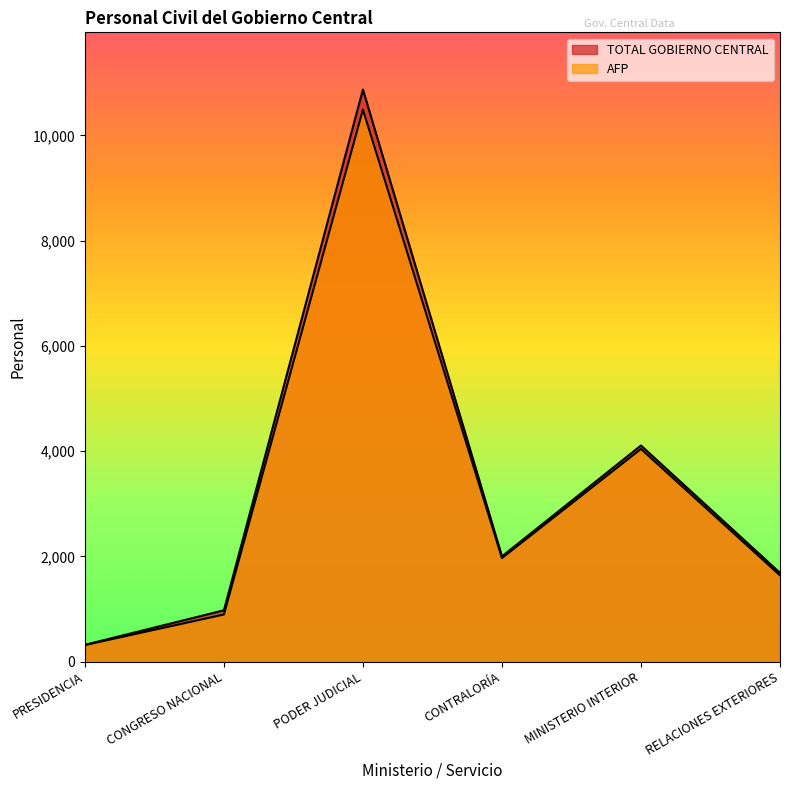

How many interior local peaks does the TOTAL GOBIERNO CENTRAL series have?

2